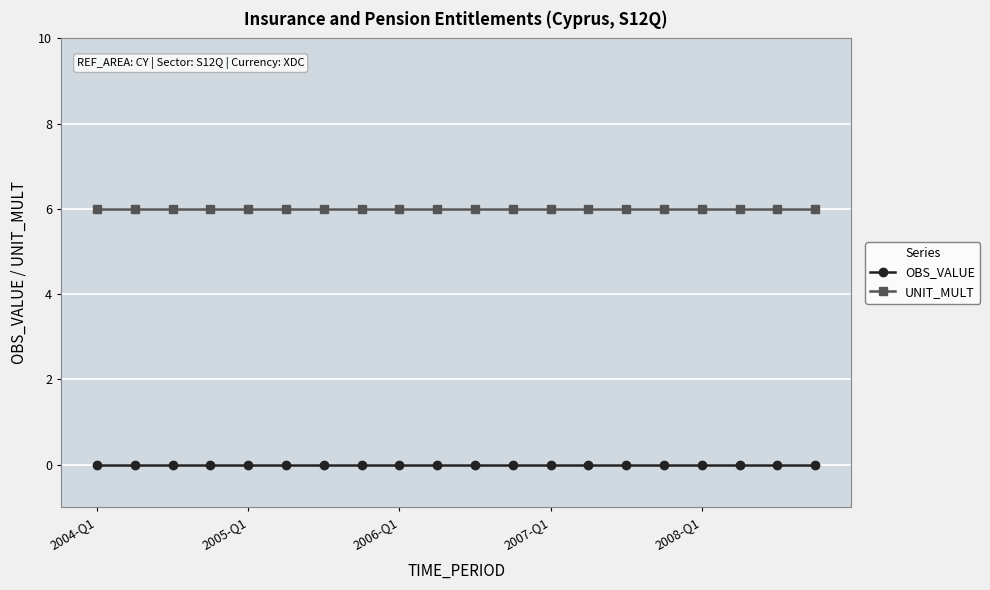

What is the lowest value of the UNIT_MULT series?

6